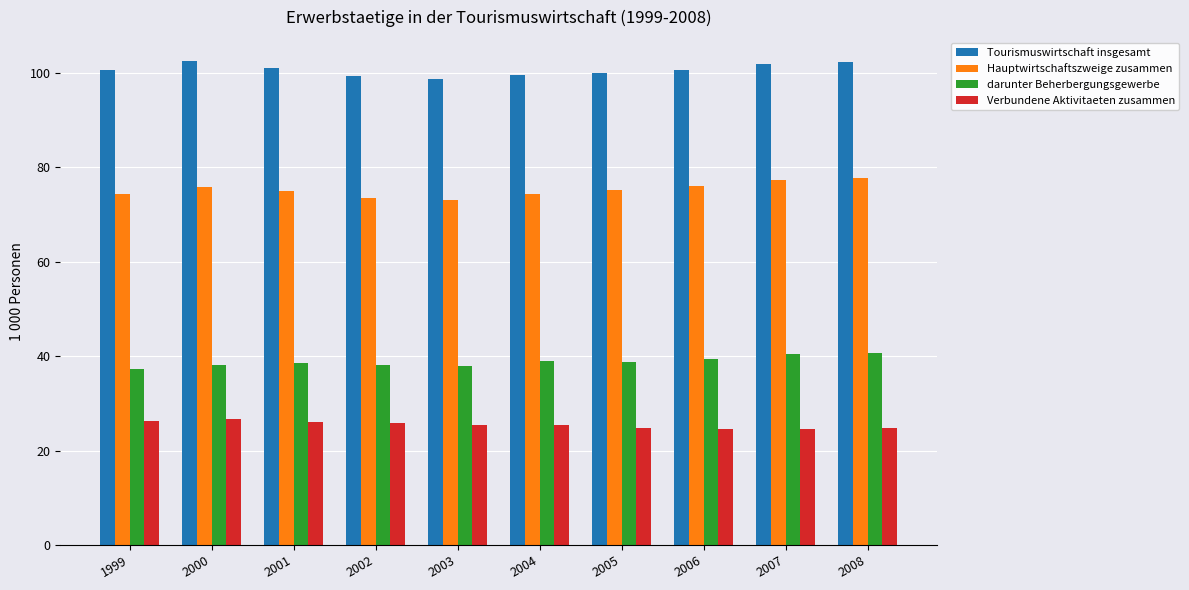

Rank the series by their average value, from lowest to highest.

Verbundene Aktivitaeten zusammen, darunter Beherbergungsgewerbe, Hauptwirtschaftszweige zusammen, Tourismuswirtschaft insgesamt